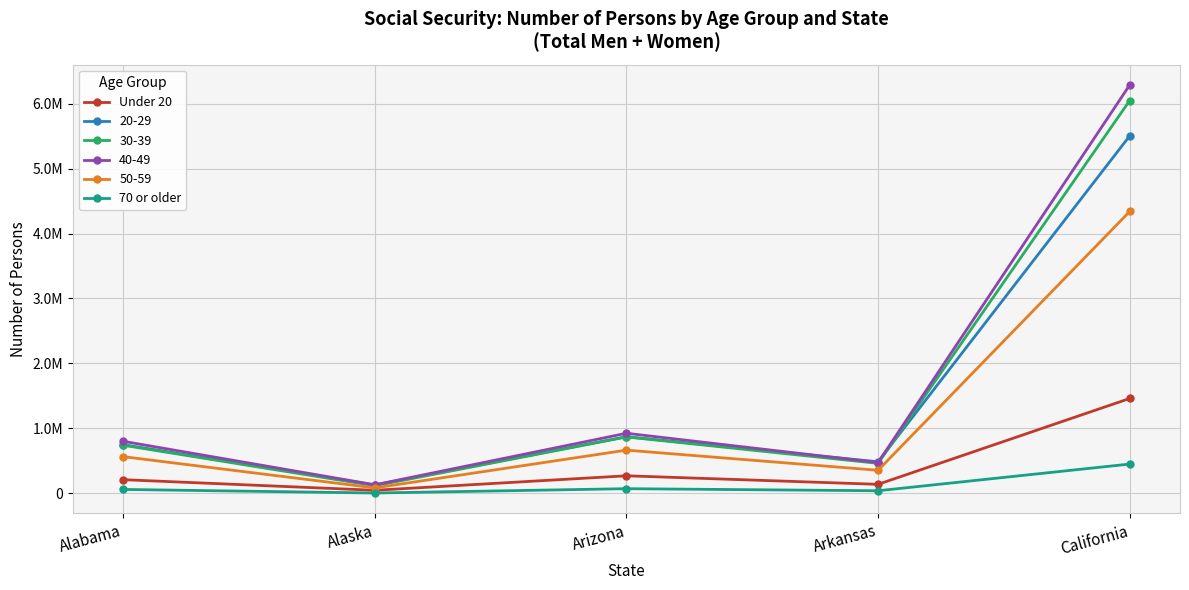

What are all the series names shown in the legend?

Under 20, 20-29, 30-39, 40-49, 50-59, 70 or older